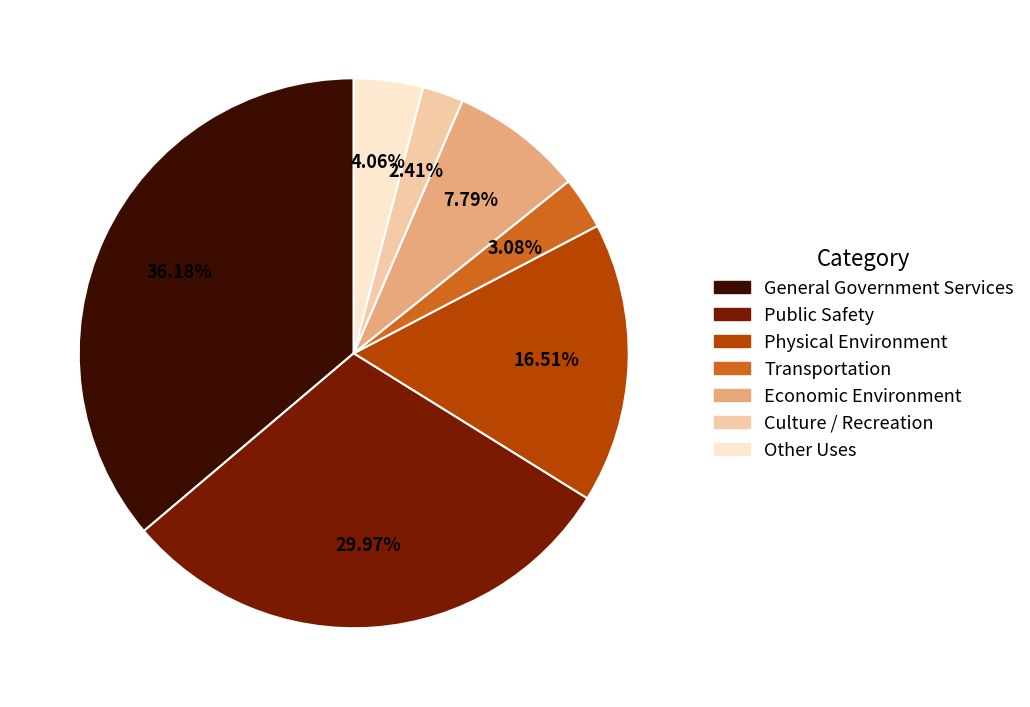

How many slices are in this pie chart?

7